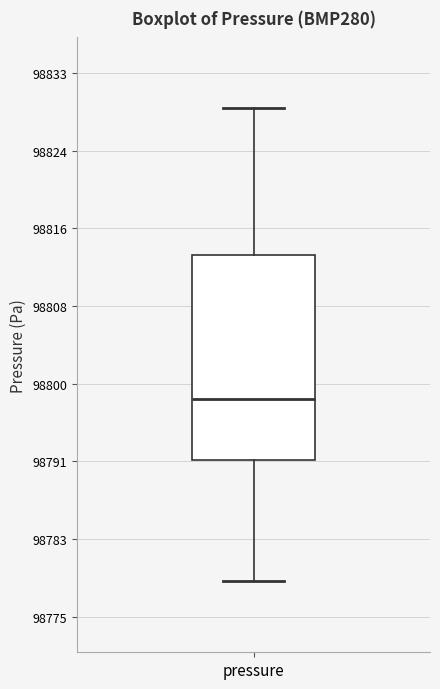

Transcribe this box plot: give where the median line is, the range the box spans, and where the two whiskers end, as read against the y-axis. The values are not printed on the chart, so give them approximately, as read against the axis.

median 98798, box 98792 to 98813, whiskers 98779 to 98829